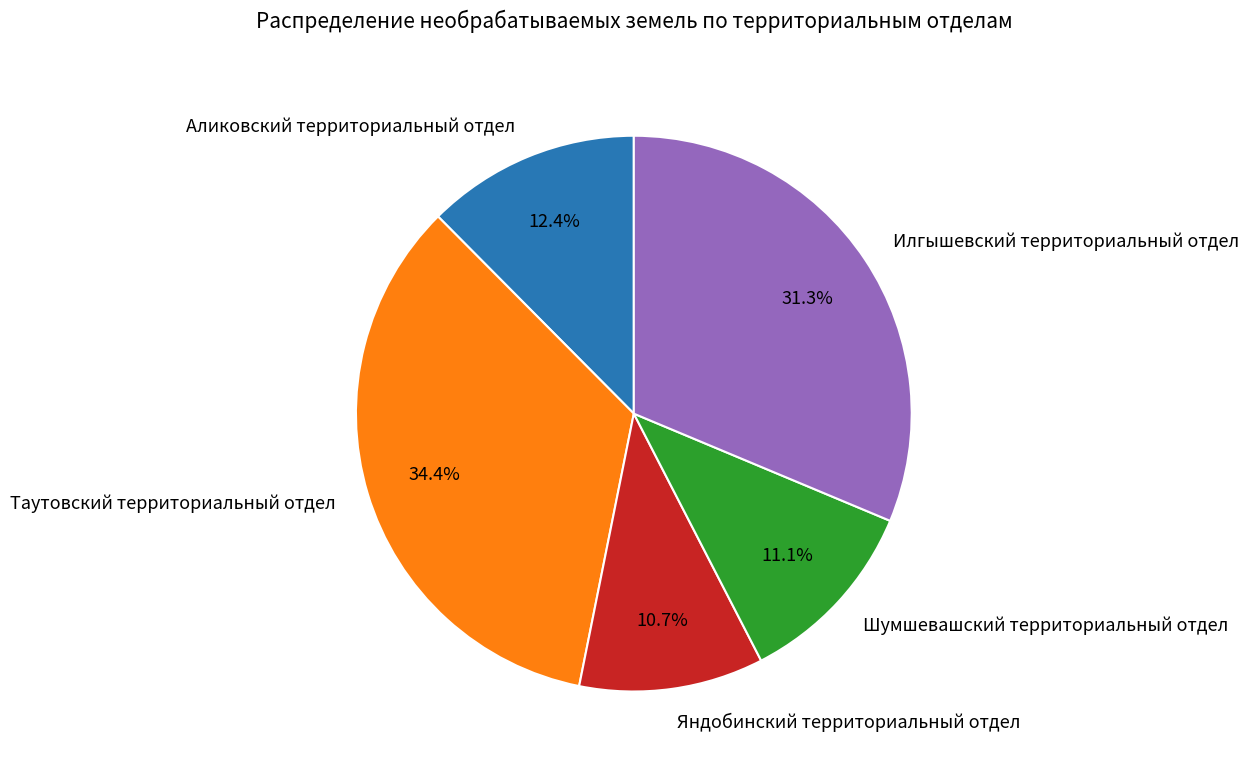

Is it true that Шумшевашский территориальный отдел is 11% of the pie?

True